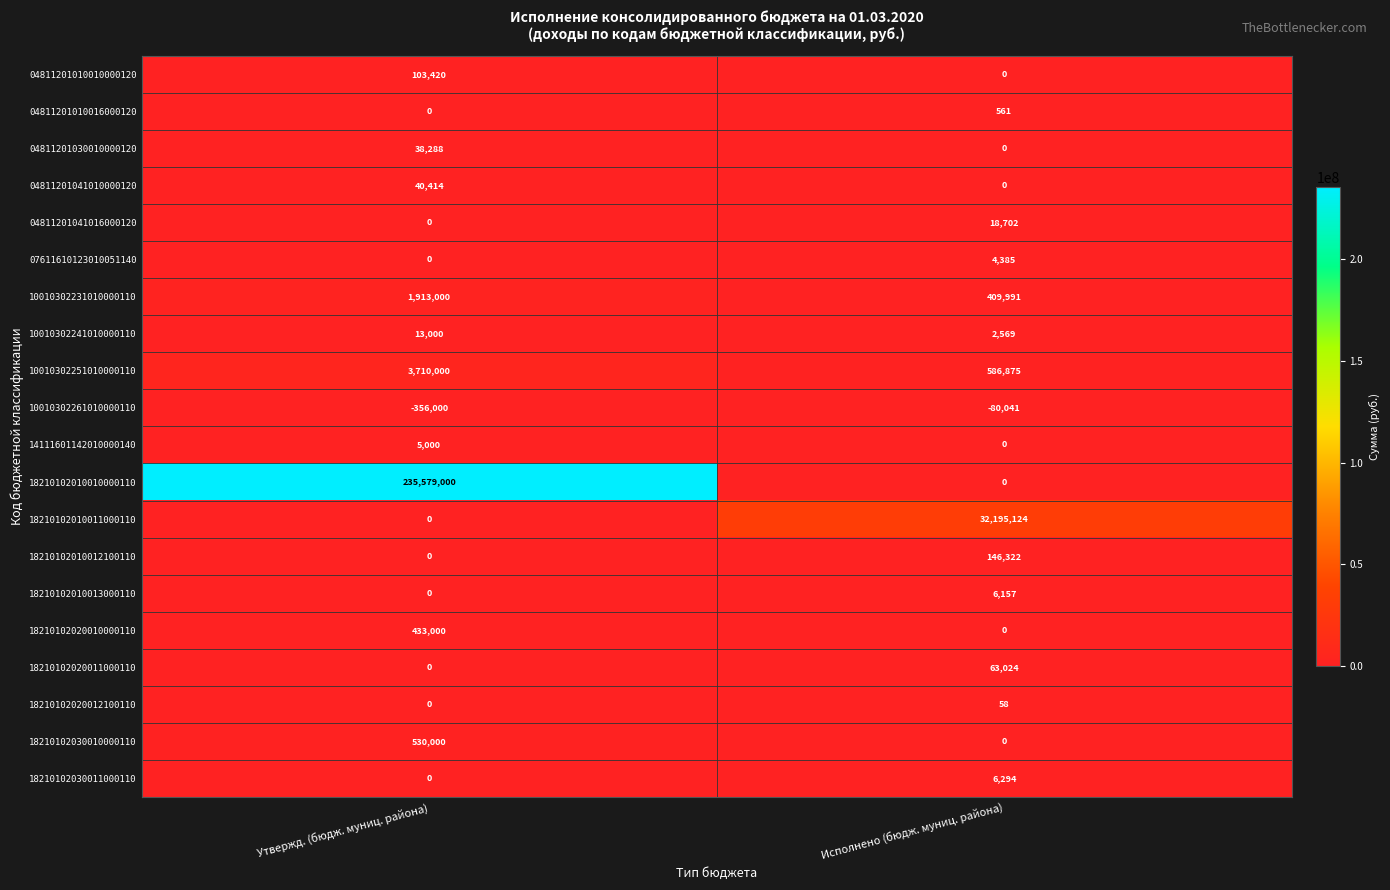

The value of 18210102030010000110 at Исполнено (бюдж. муниц. района) is 0. True or false?

True